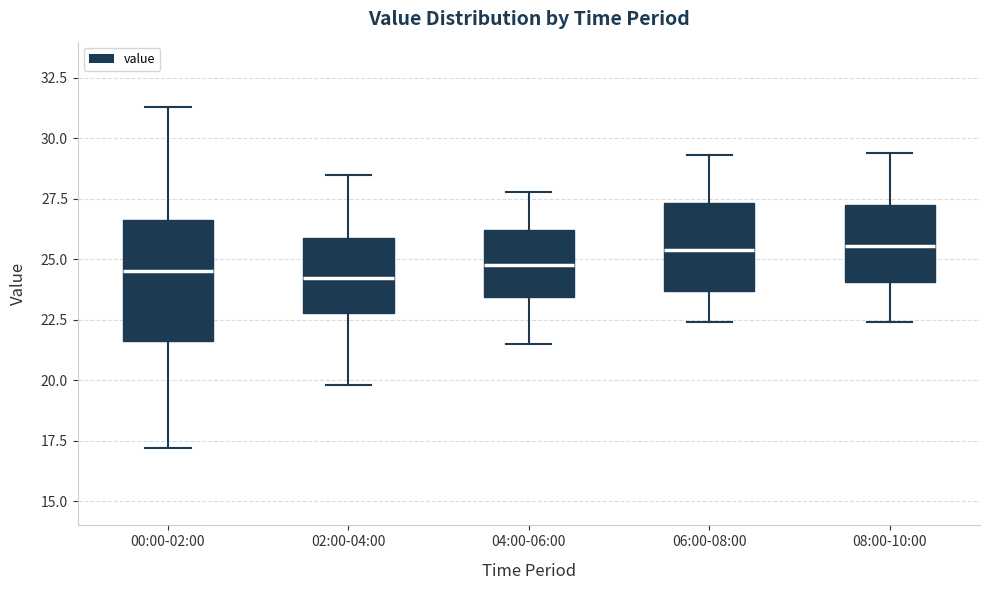

Where is the lower edge of the box for 04:00-06:00 on the y-axis? The values are not printed on the chart, so give them approximately, as read against the axis.

23.5